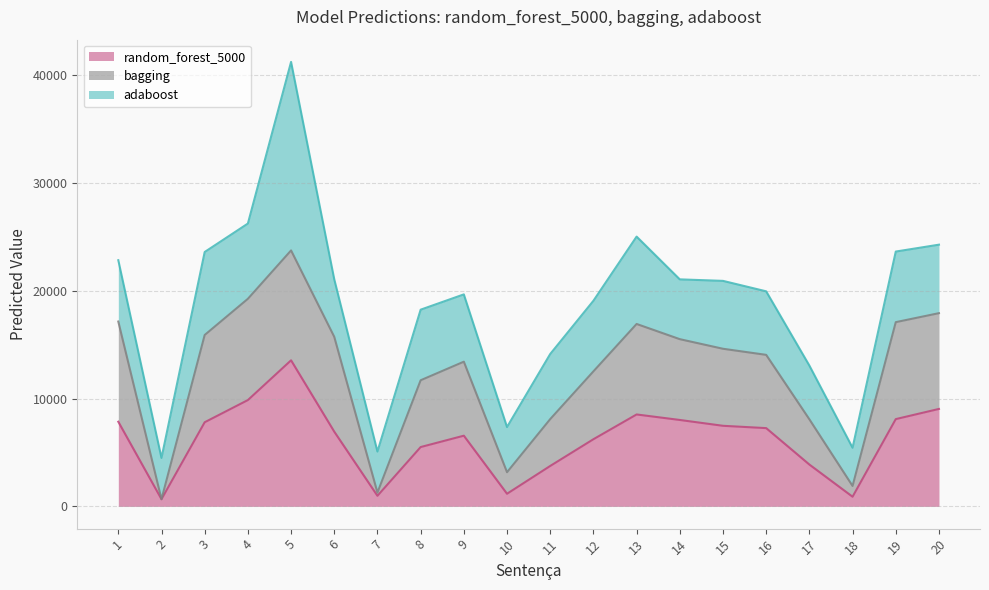

Is the value of random_forest_5000 at 19 greater than the value of bagging at 16?

No